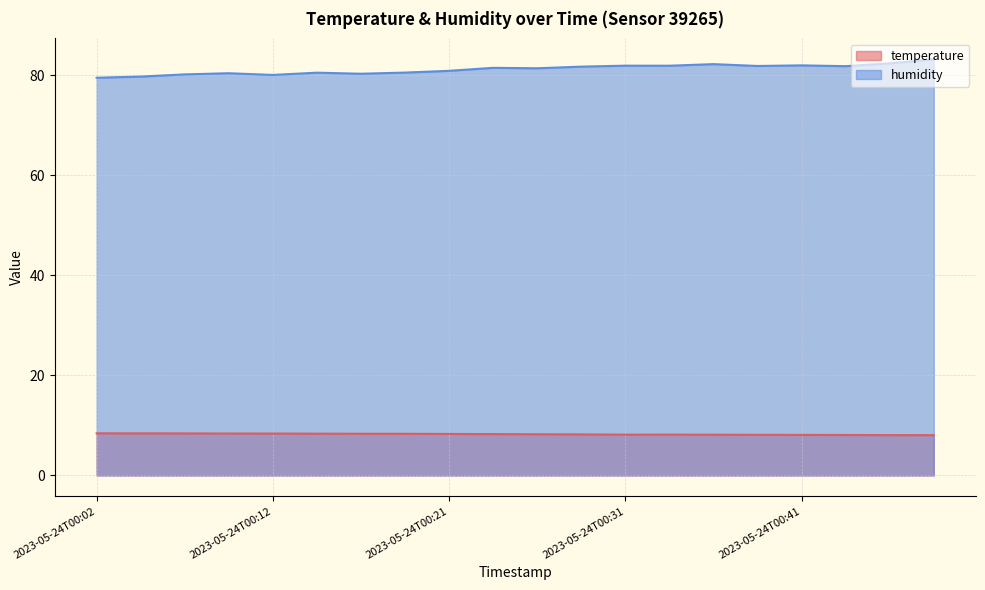

What is the maximum value shown in the chart?

83.2